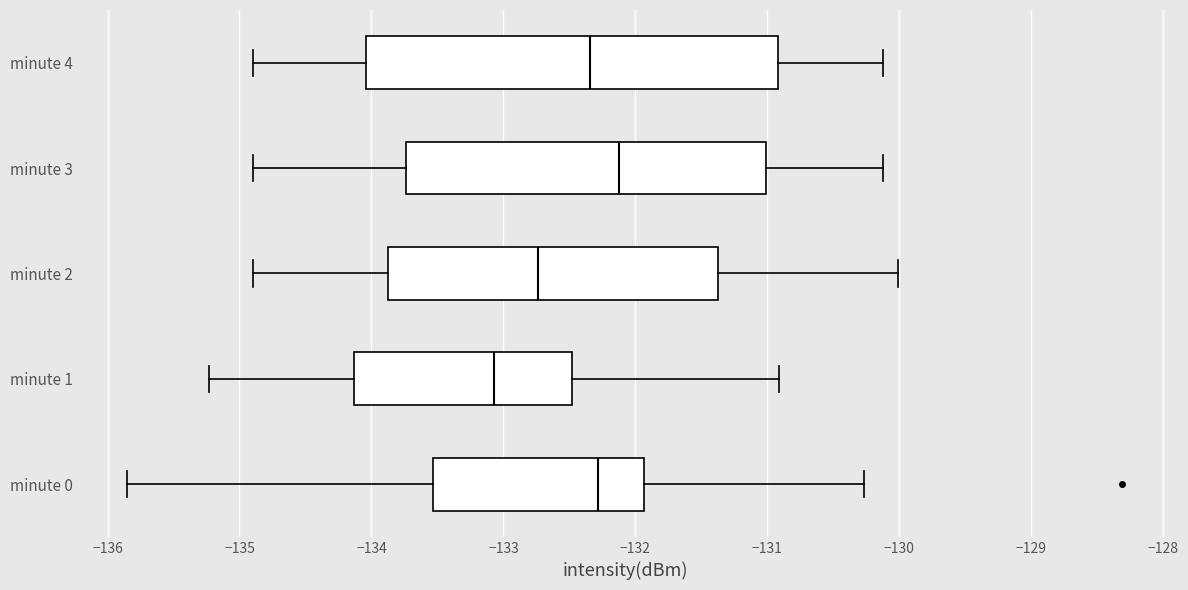

Where does the left whisker of the box for minute 1 end on the x-axis? The values are not printed on the chart, so give them approximately, as read against the axis.

-135.2